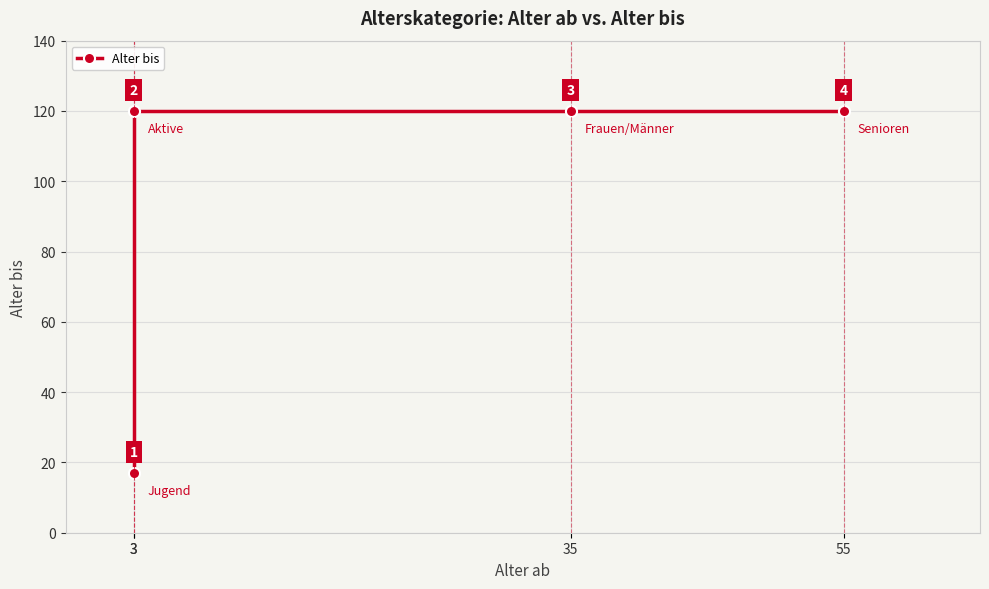

True or false: the data has more than 0 interior local peaks.

False